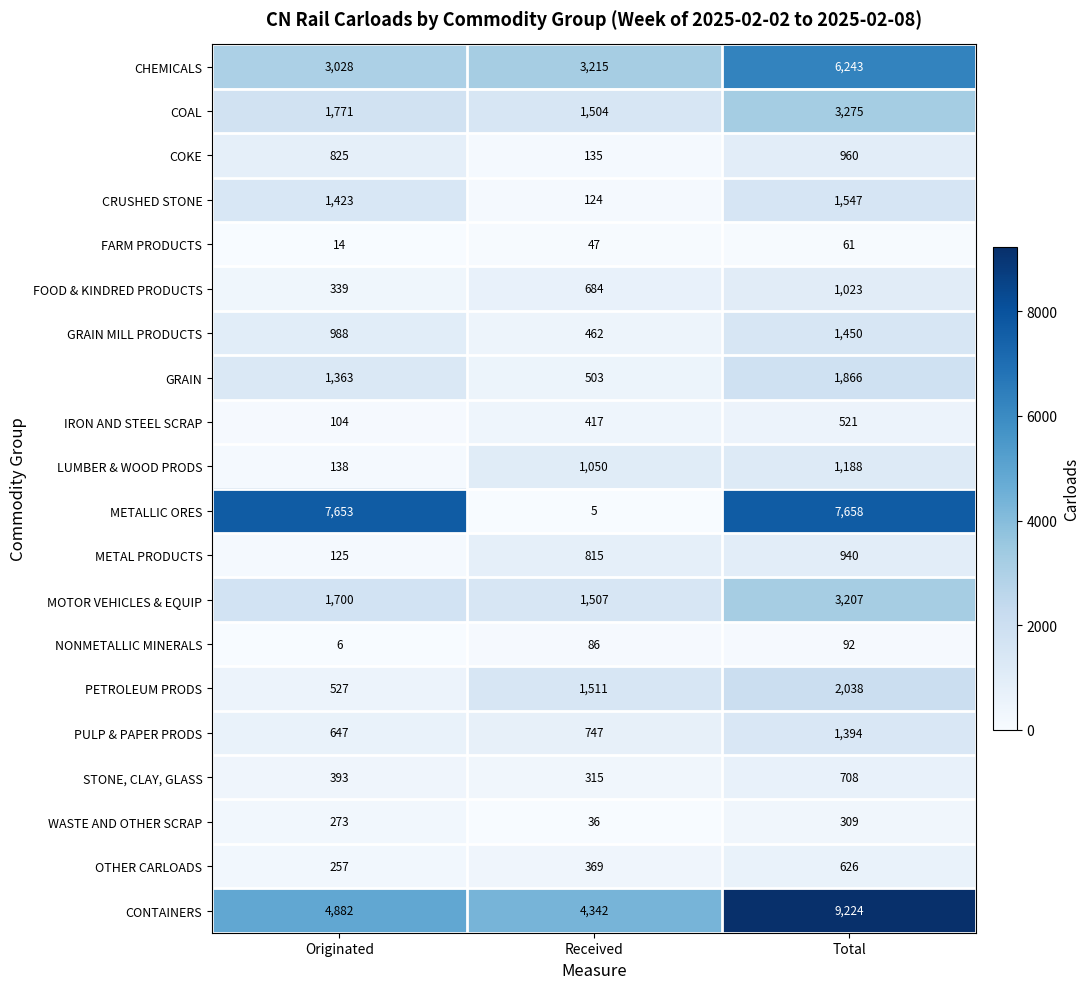

Where is CONTAINERS nearest to the value 6783?

Originated